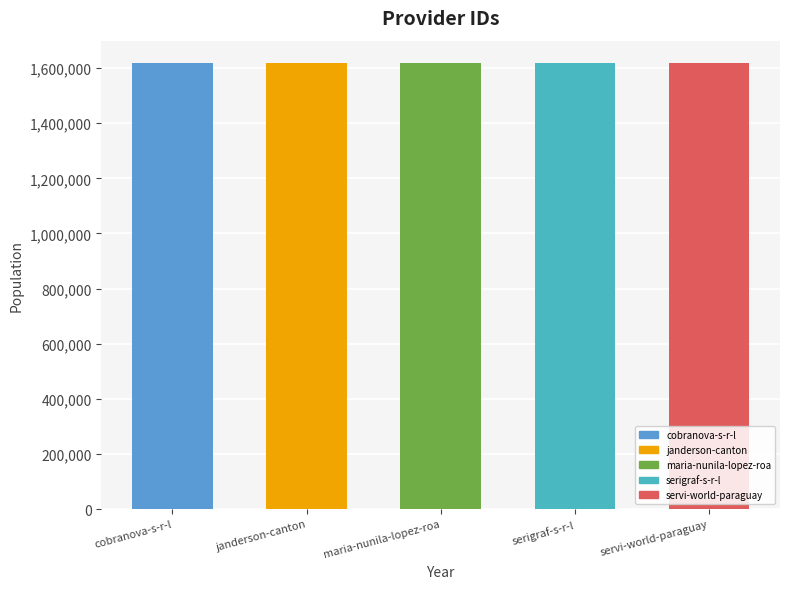

What is the average value?

1618494